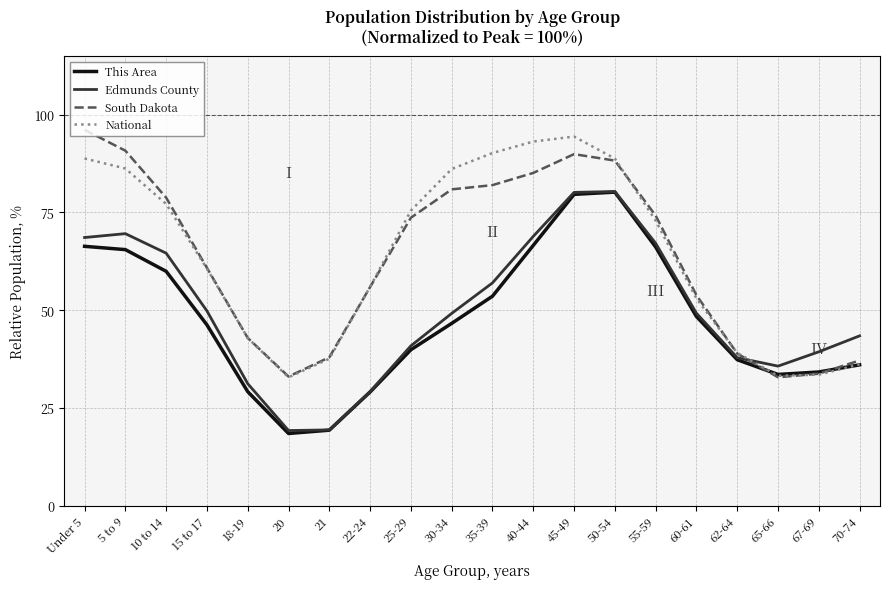

True or false: South Dakota has more than 0 points higher than both neighbors.

True